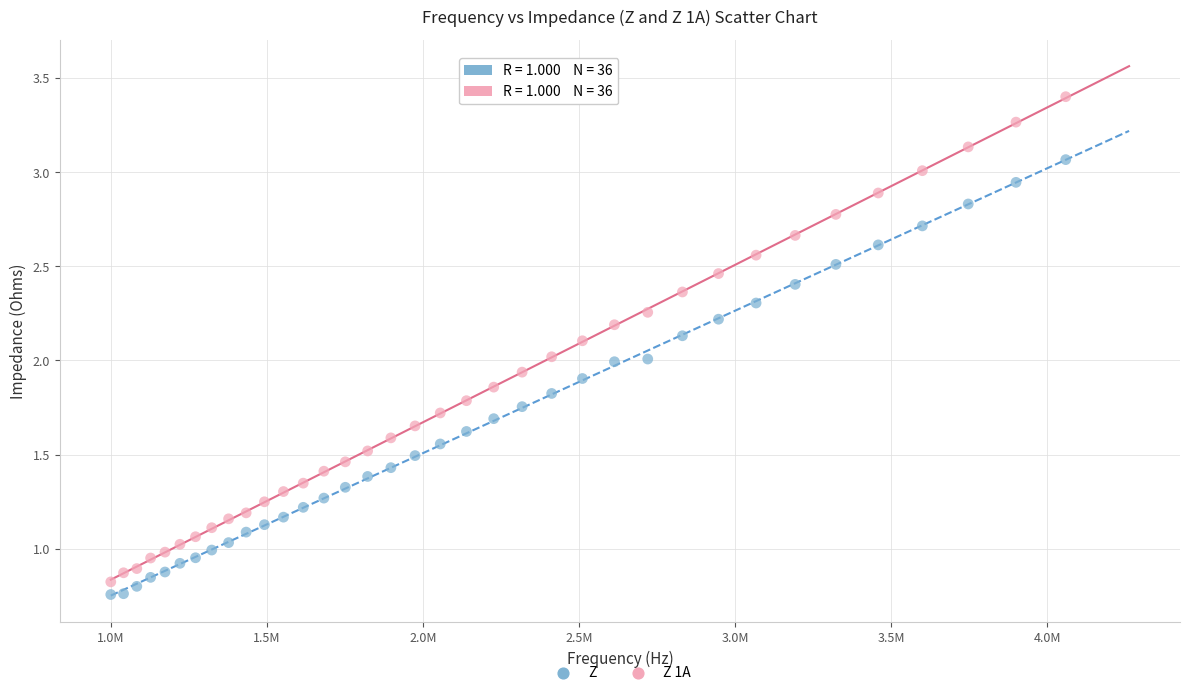

Which series reaches the maximum Y coordinate?

Z 1A